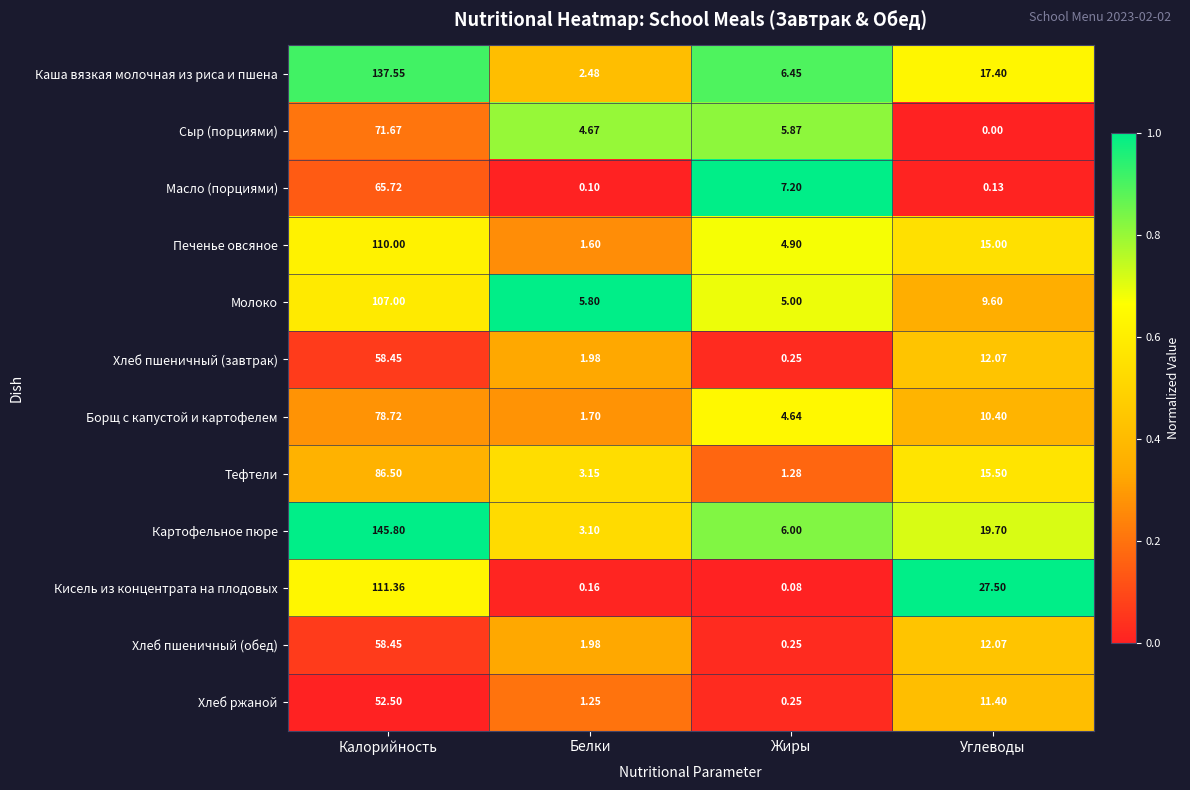

List the labels in order of Хлеб ржаной value, largest first.

Калорийность, Углеводы, Белки, Жиры